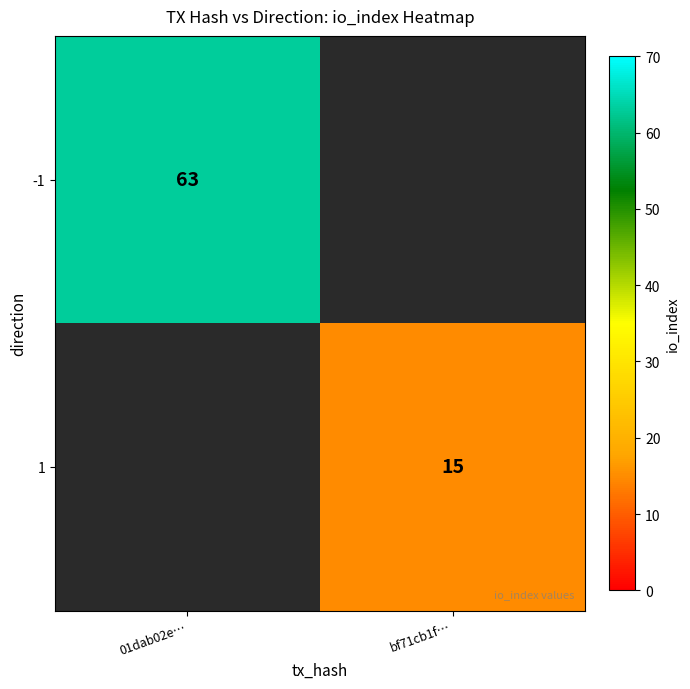

The -1 series shows 63 at 01dab02e…. True or false?

True